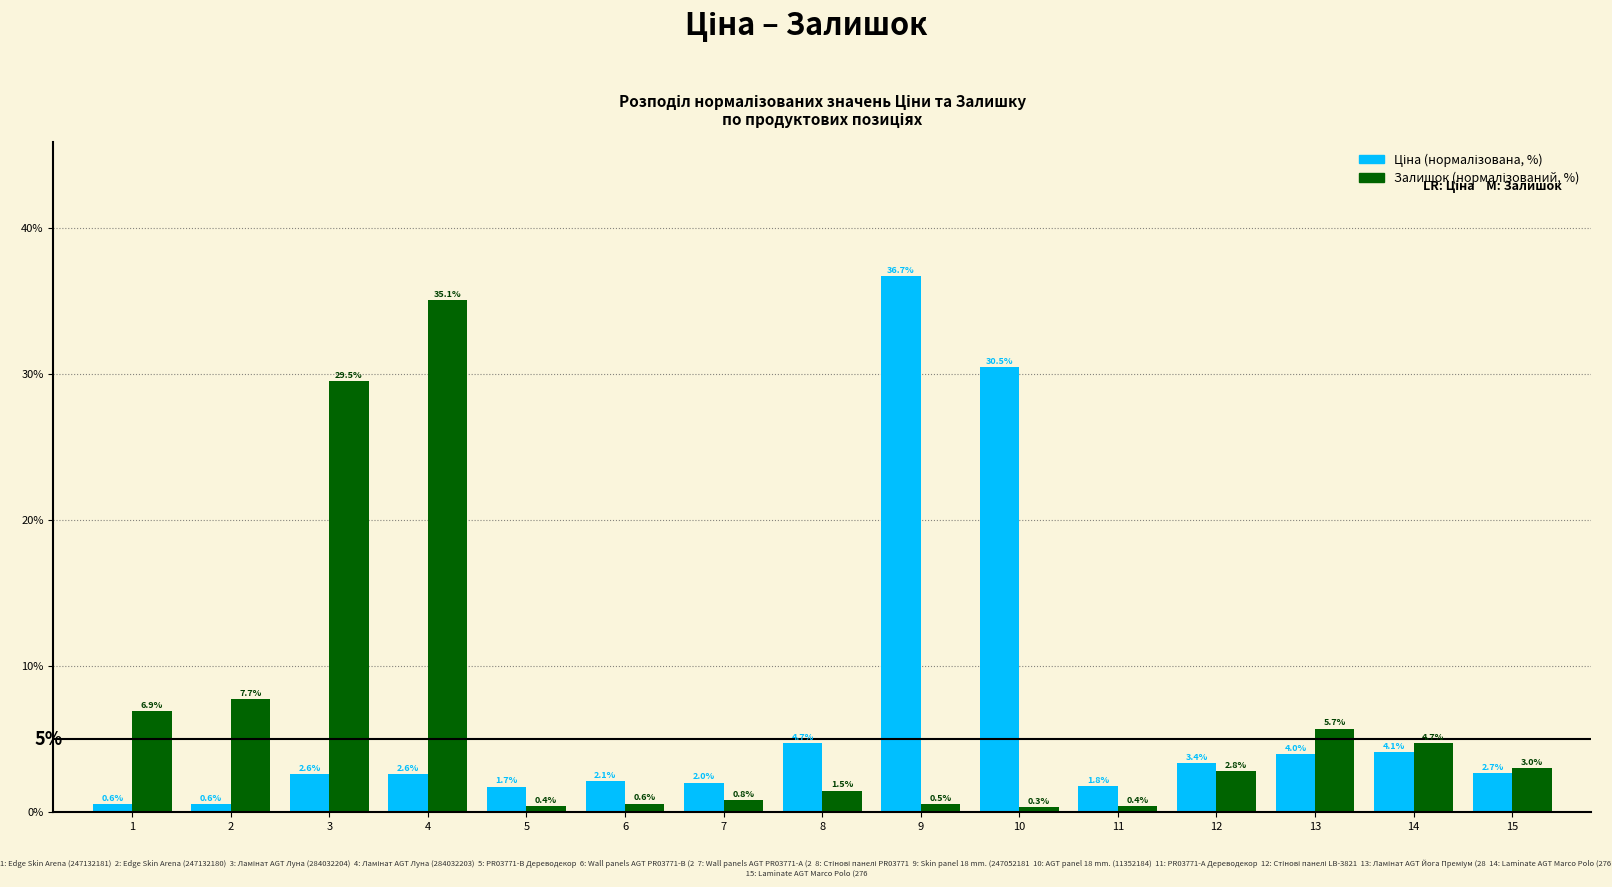

What is the greatest value displayed?

36.7